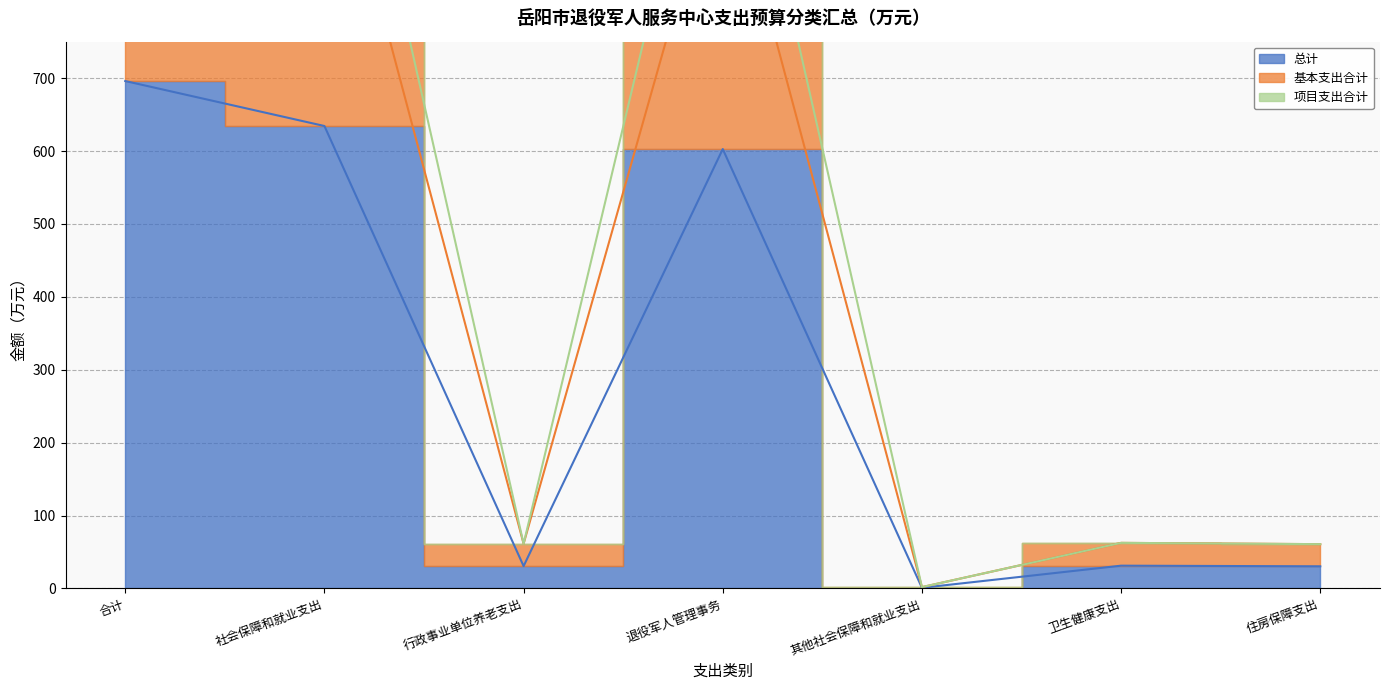

Count the number of categories in the chart.

7